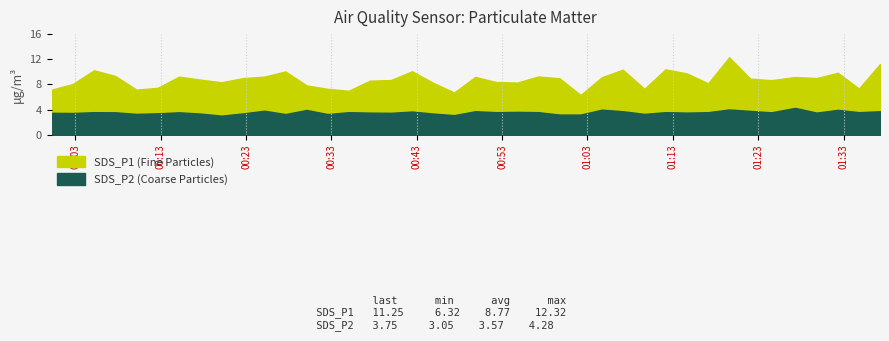

At which label is SDS_P1 closest to 9?

2021/08/15 00:22:38